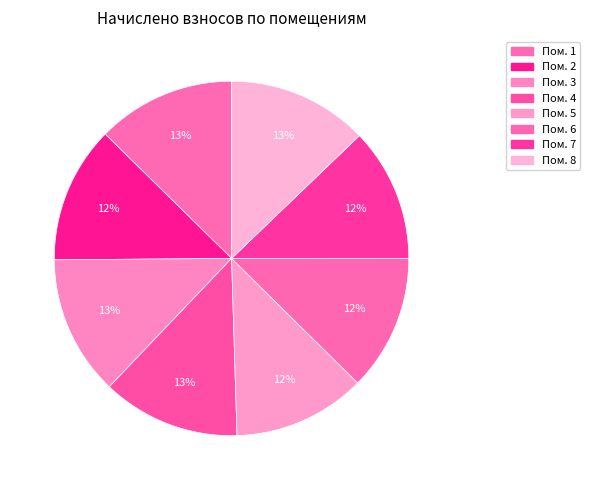

How many segments does this pie chart have?

8